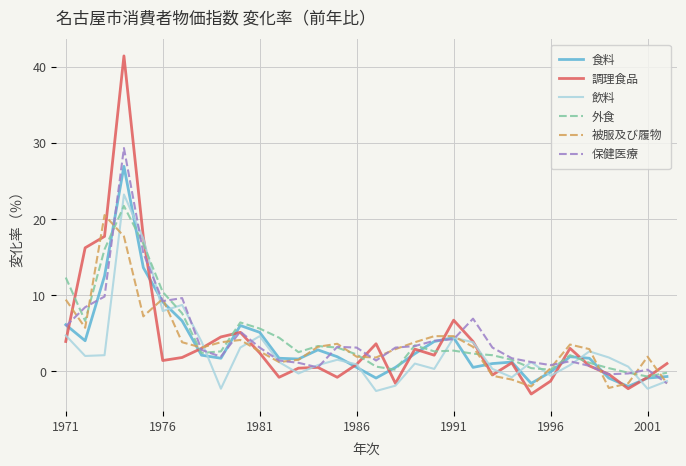

What is the highest value of the 調理食品 series?

41.4